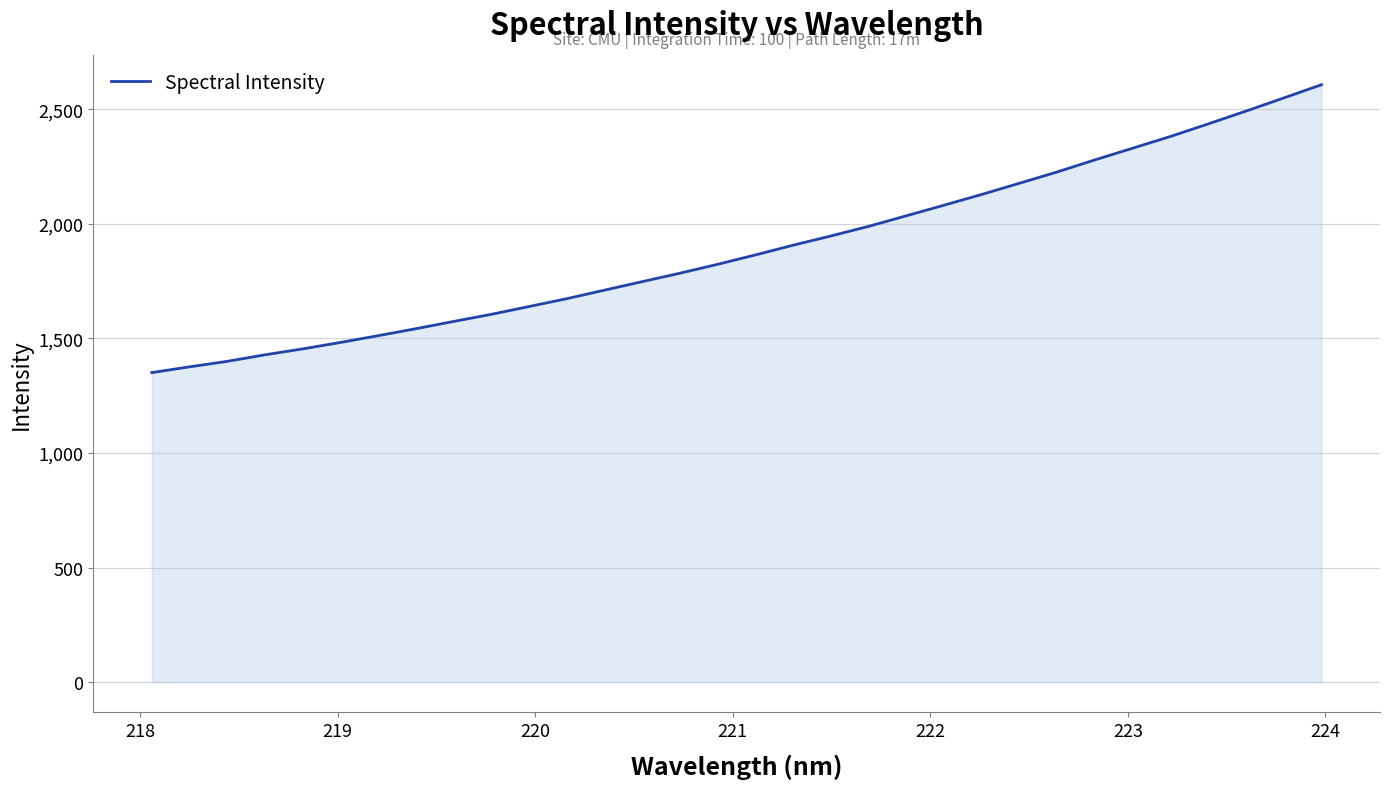

What is the difference between the maximum and minimum values?

1256.3